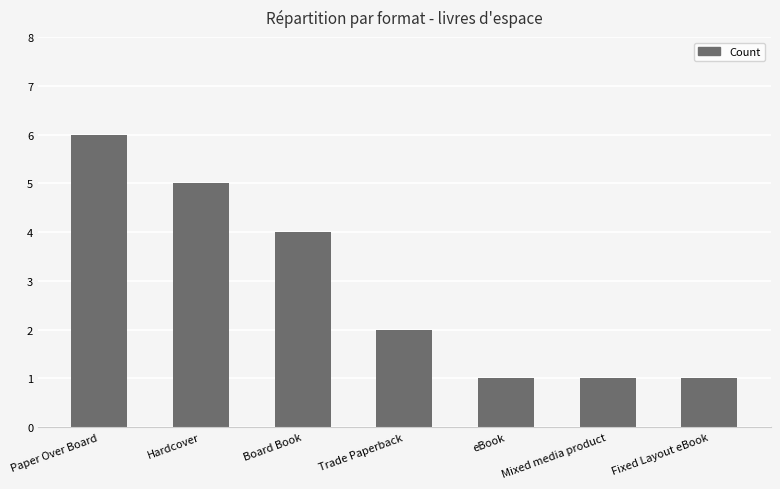

What is the sum of all values?

20